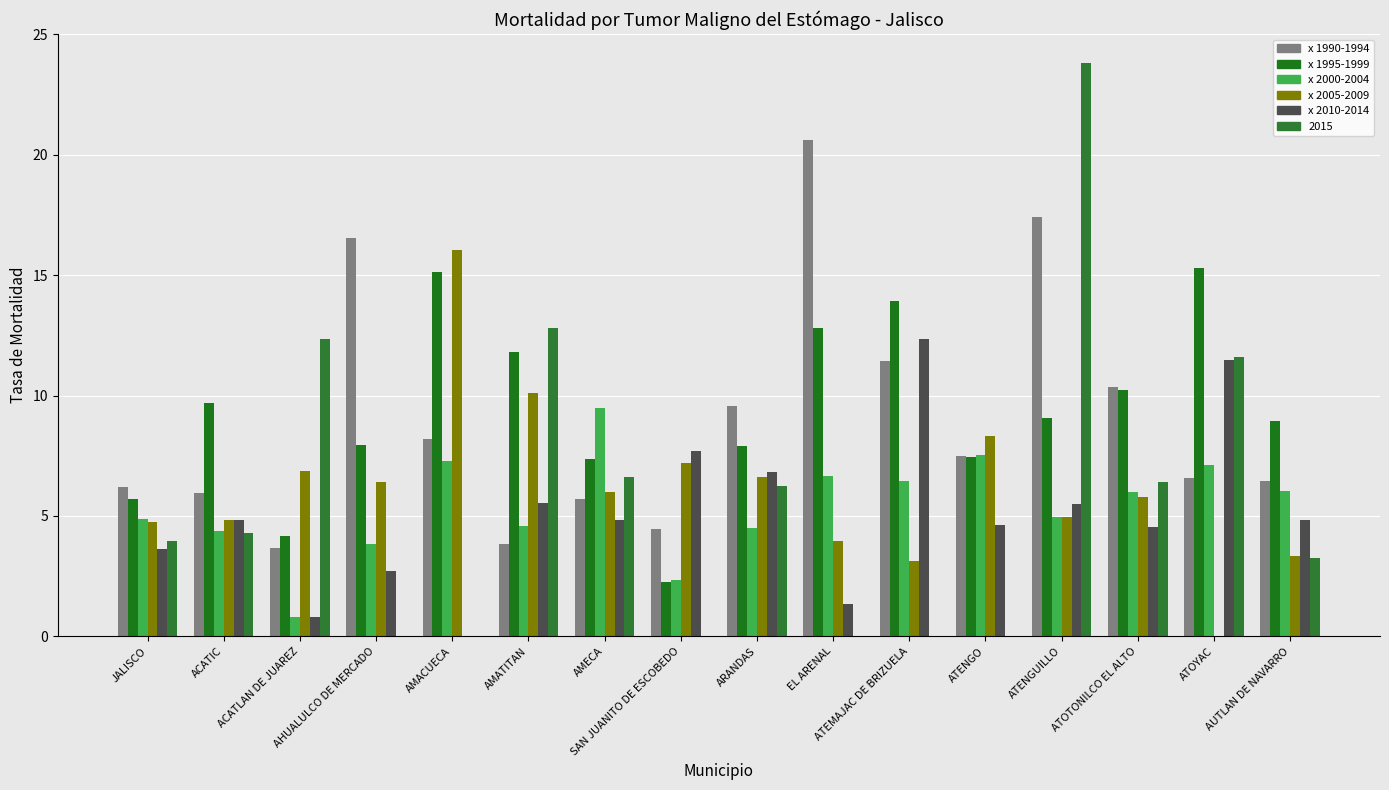

Are the bars grouped side by side (vs. stacked)?

Yes